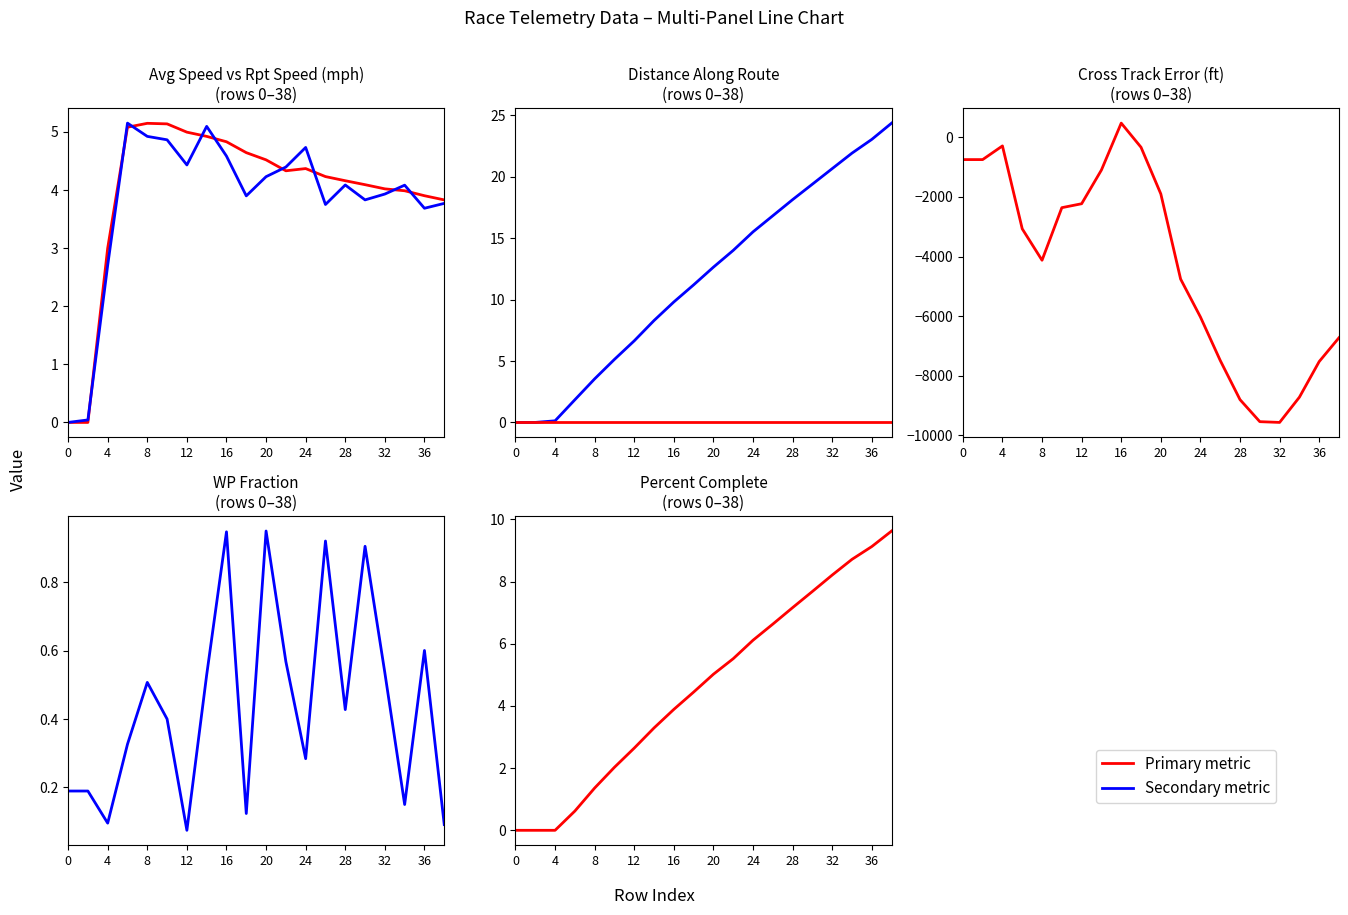

Which label corresponds to the largest value in the chart?

6